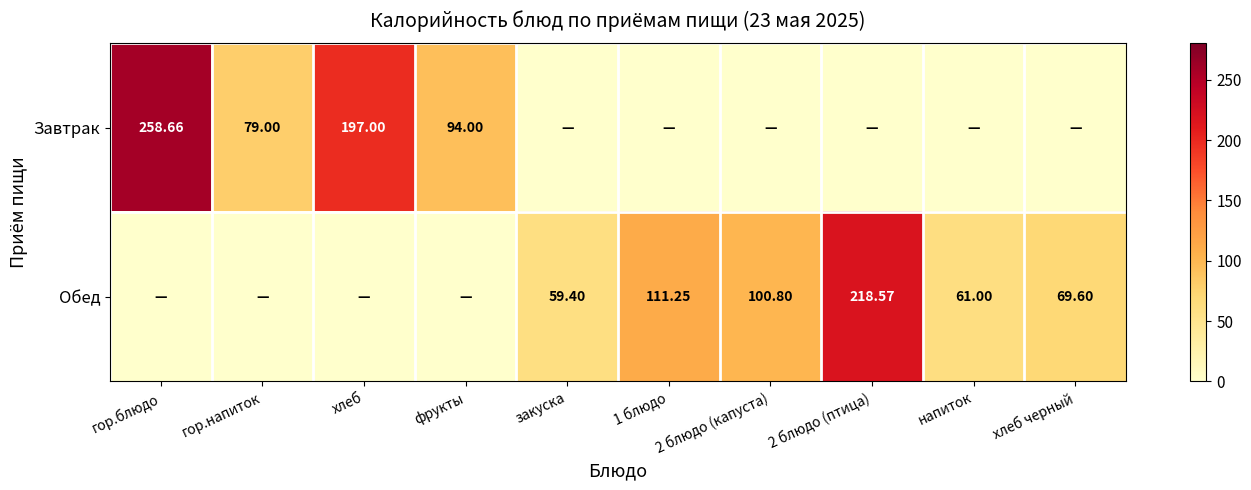

List the labels in order of Завтрак value, smallest first.

закуска, 1 блюдо, 2 блюдо (капуста), 2 блюдо (птица), напиток, хлеб черный, гор.напиток, фрукты, хлеб, гор.блюдо